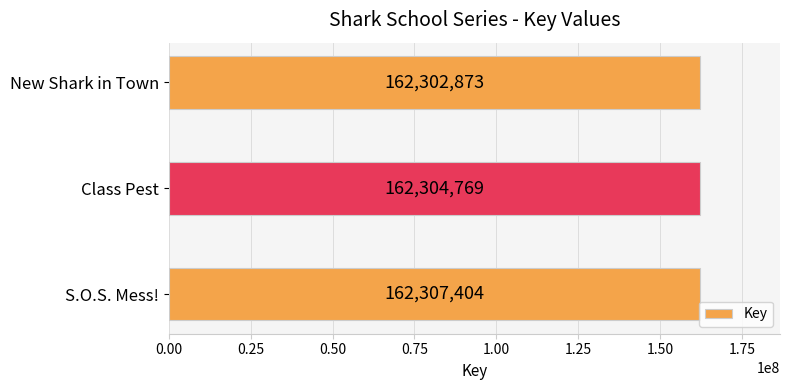

Reading top to bottom, transcribe all the data shown in this chart.

New Shark in Town=162302873	Class Pest=162304769	S.O.S. Mess!=162307404